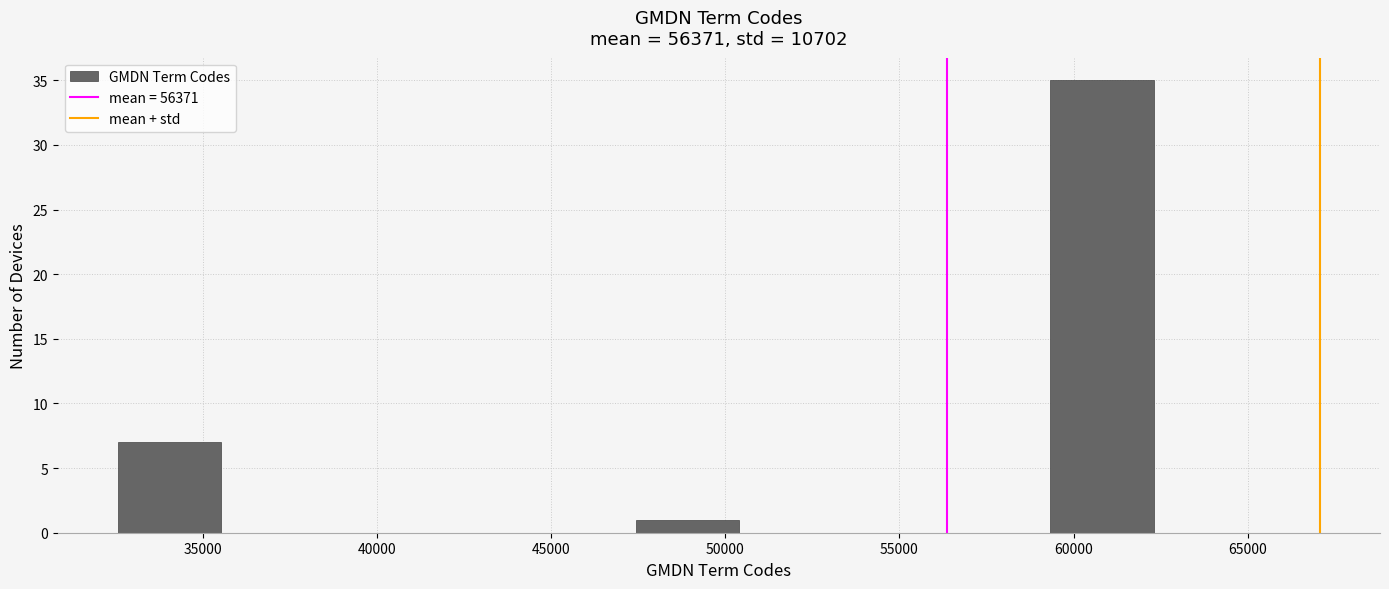

Which range on the x-axis has the tallest bar?

59500 to 62500